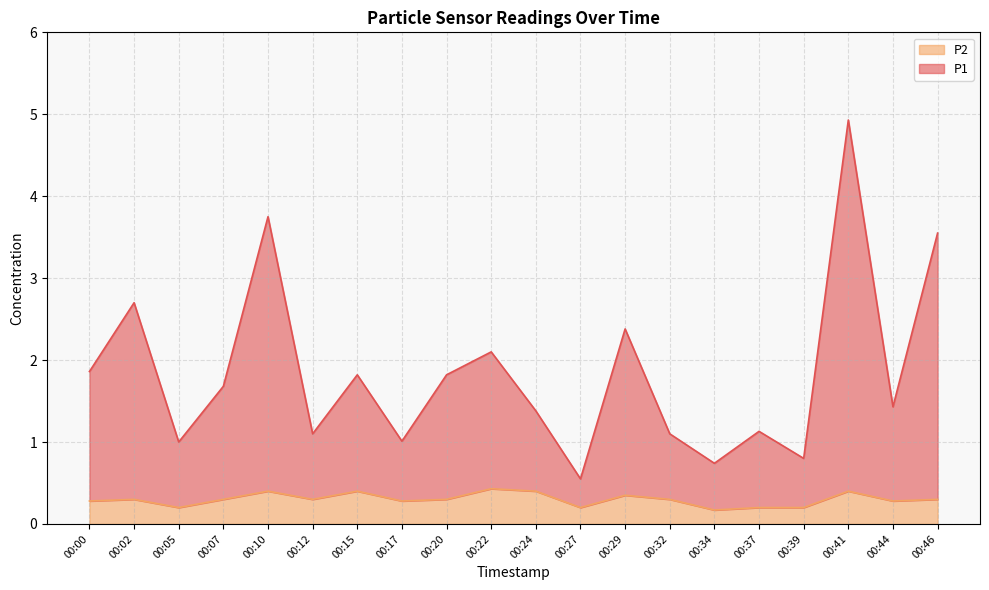

What is the maximum value for P2?

0.4